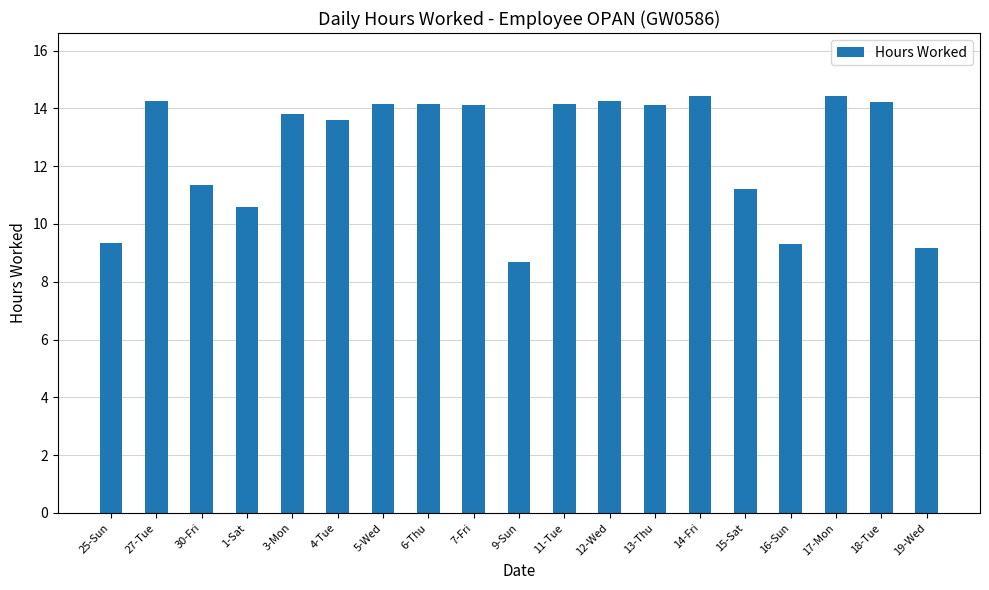

What is the minimum value shown in the chart?

8.7